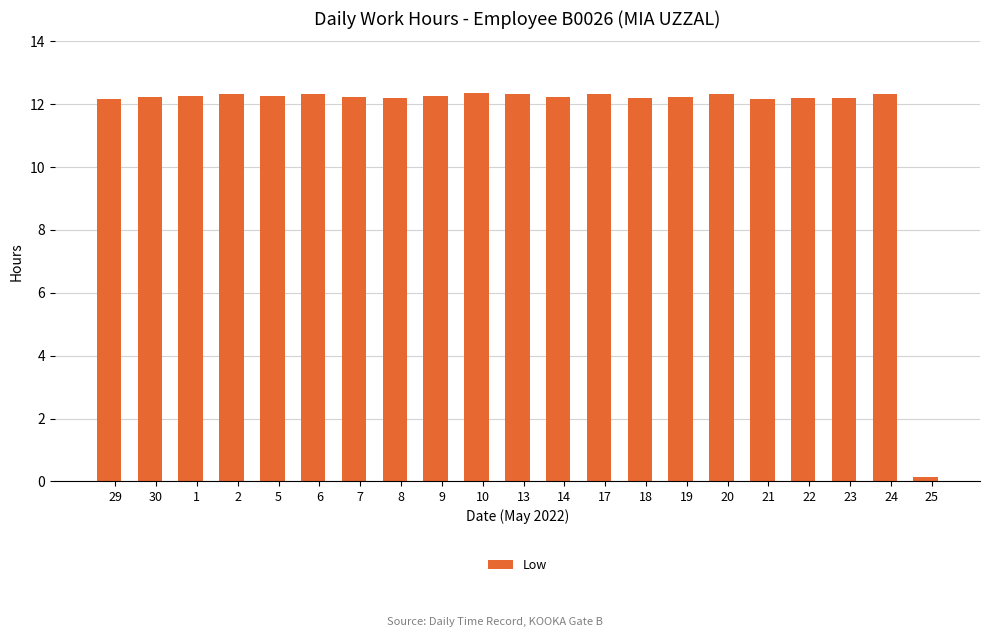

Where is the data nearest to the value 6?

25